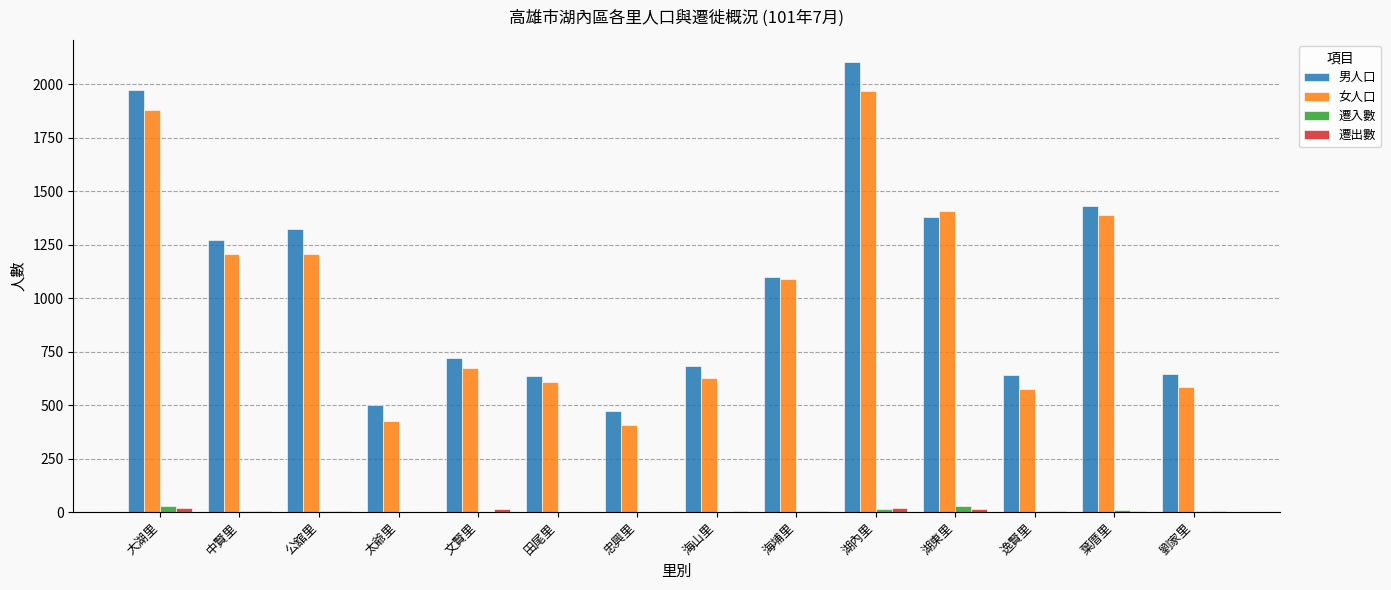

The 女人口 series shows 834 at 逸賢里. True or false?

False